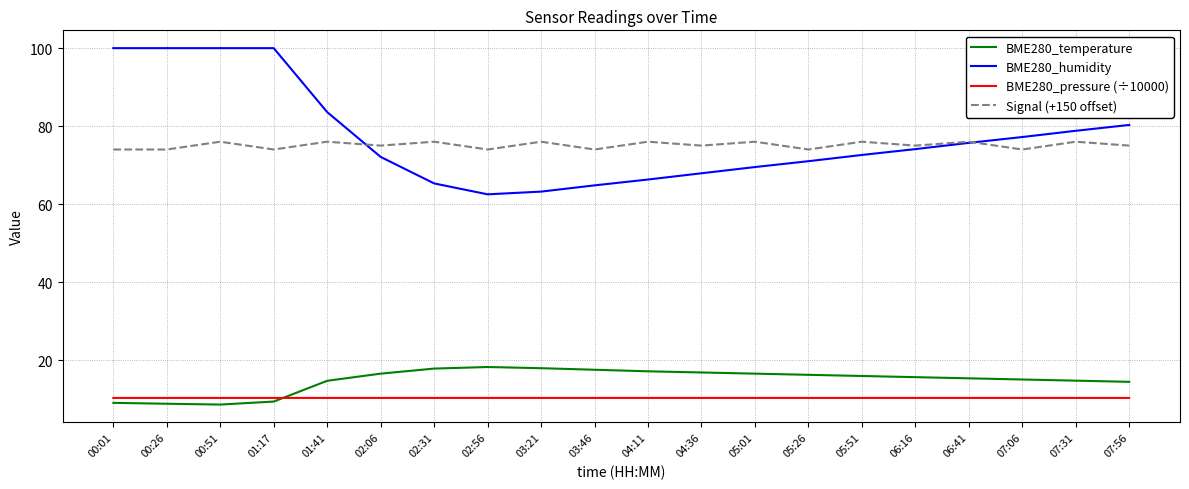

What are all the series names shown in the legend?

BME280_temperature, BME280_humidity, BME280_pressure (÷10000), Signal (+150 offset)